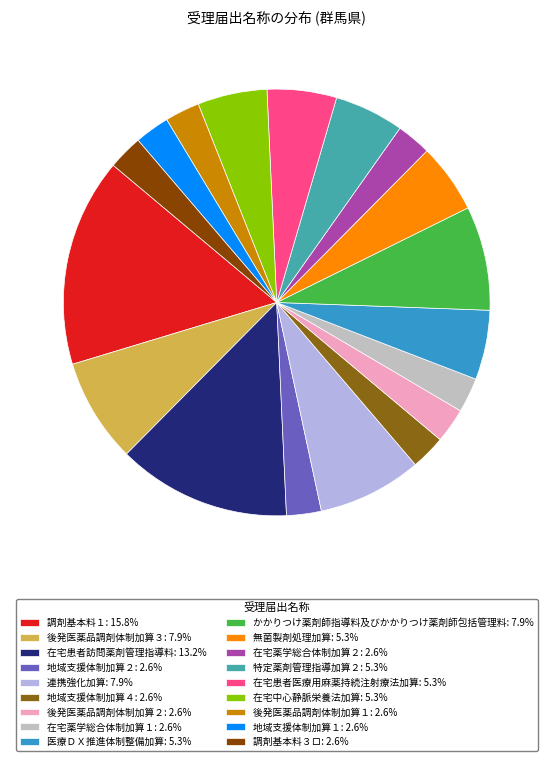

Is there a majority slice in this chart?

No